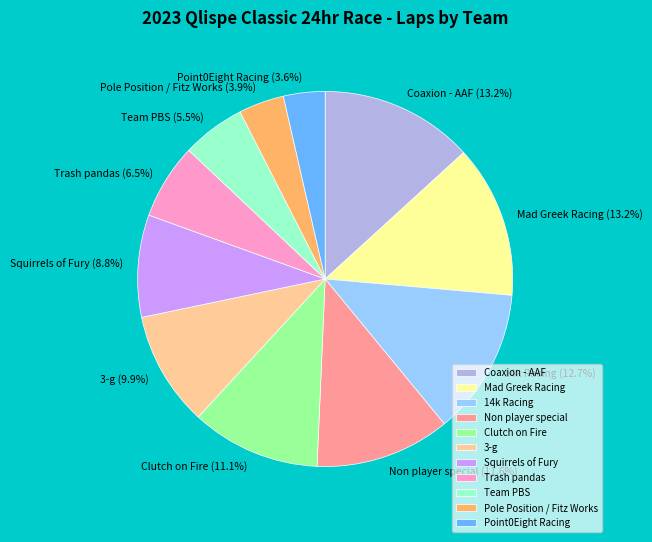

Do 14k Racing and Coaxion - AAF together represent more than half of the pie?

No